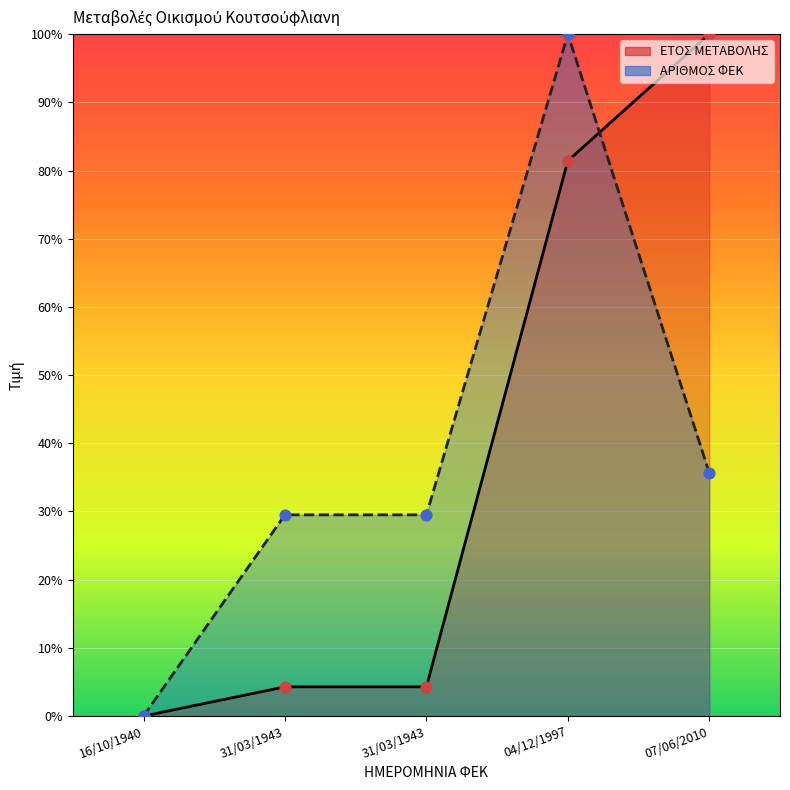

What is the total value across all series at 31/03/1943?

33.8